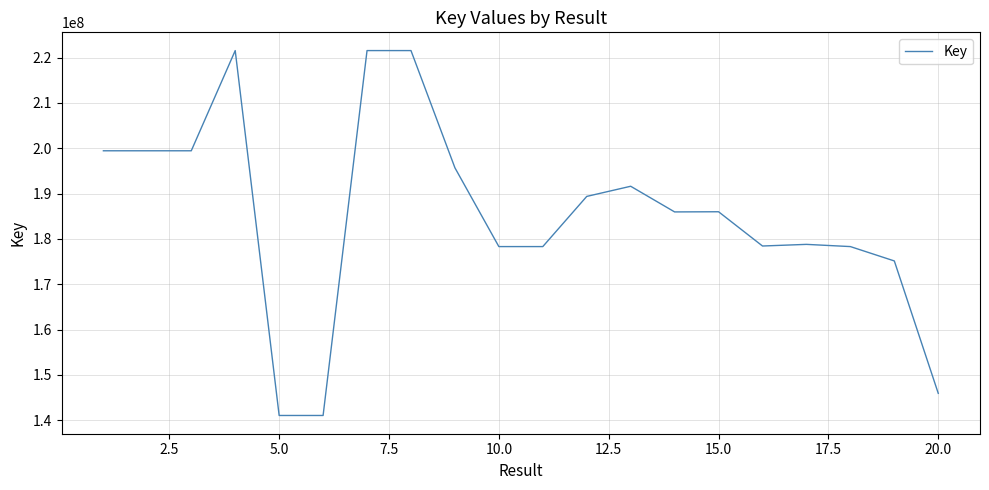

What is the smallest value displayed?

141035238